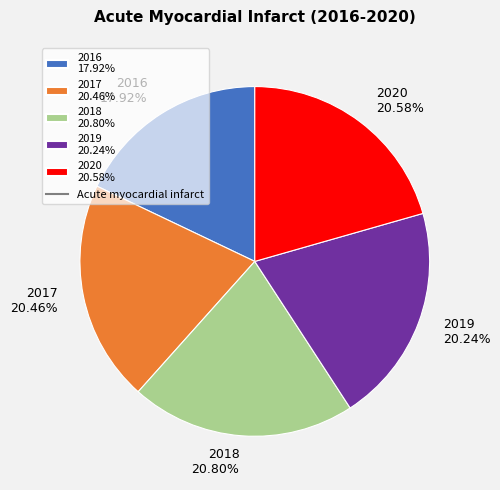

Is the sum of 2018 20.80% and 2016 17.92% greater than half?

No